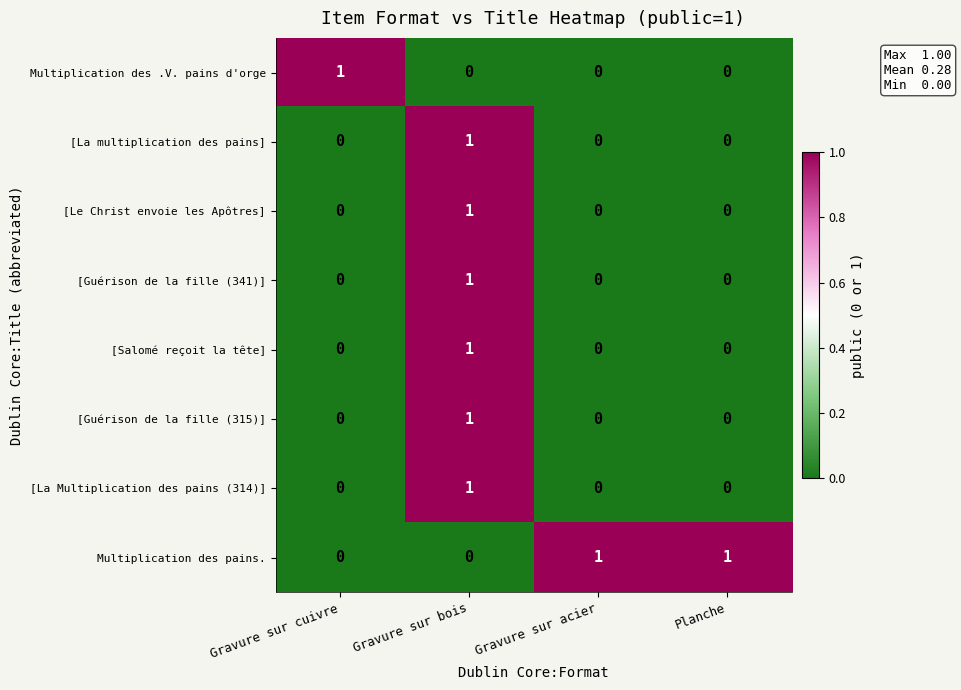

Is it true that [La multiplication des pains] equals 0 at Planche?

True